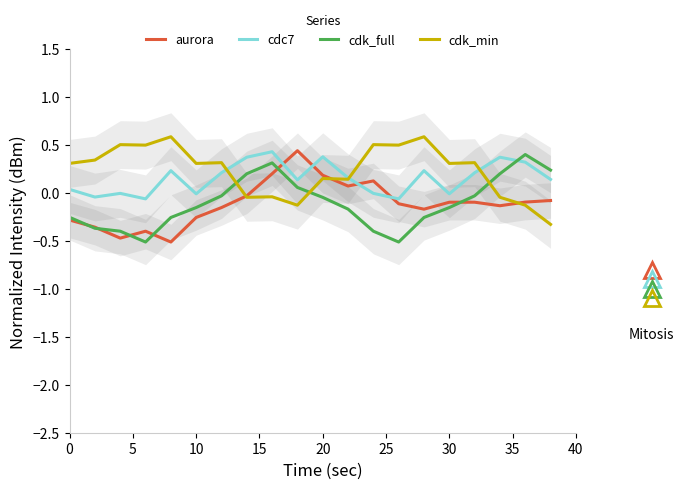

How many times do cdk_min and cdk_full cross each other?

3